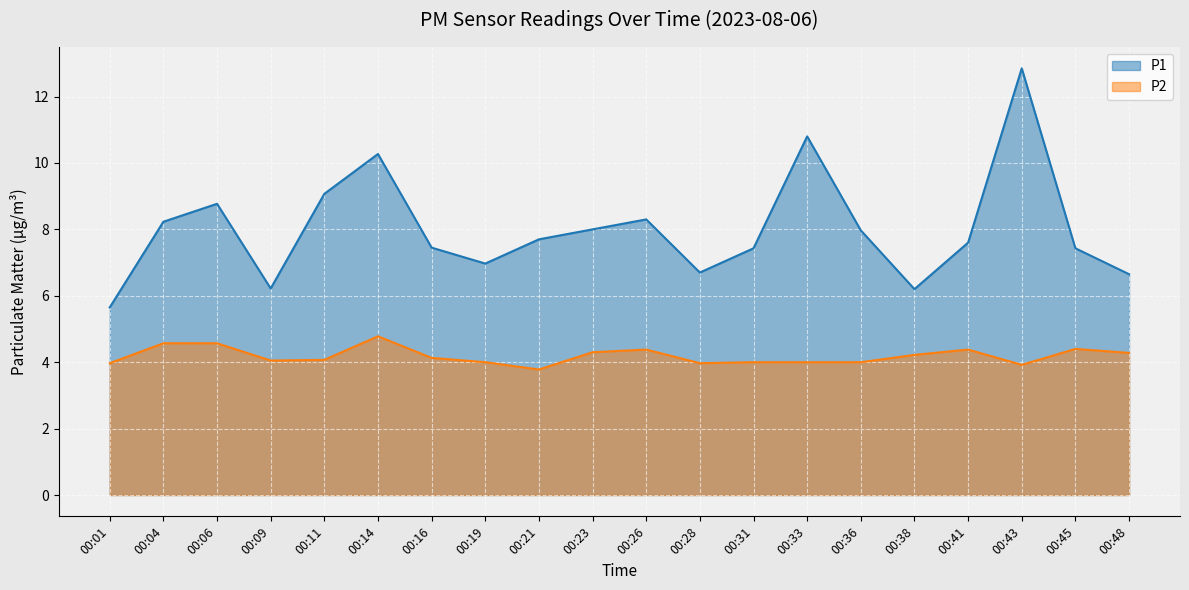

At which label is P1 closest to 9?

00:11